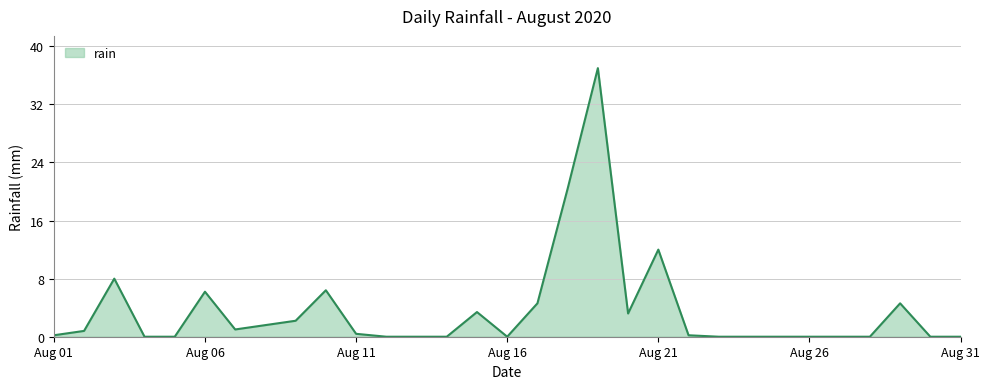

What is the difference between the maximum and minimum values?

37.0